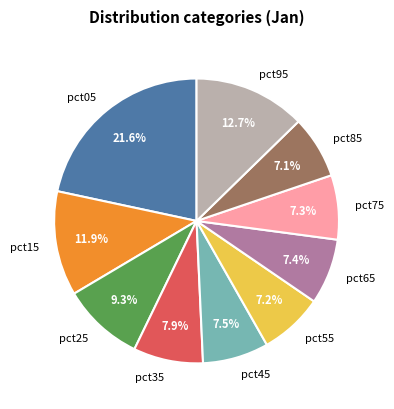

Is it true that pct95 is 24% of the pie?

False